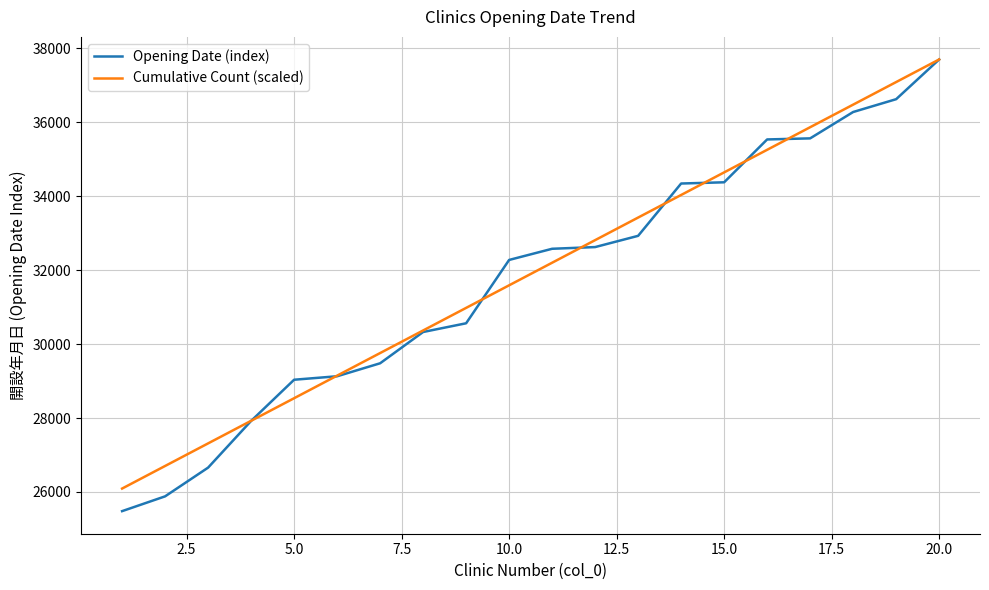

What is the smallest value displayed?

25481.0